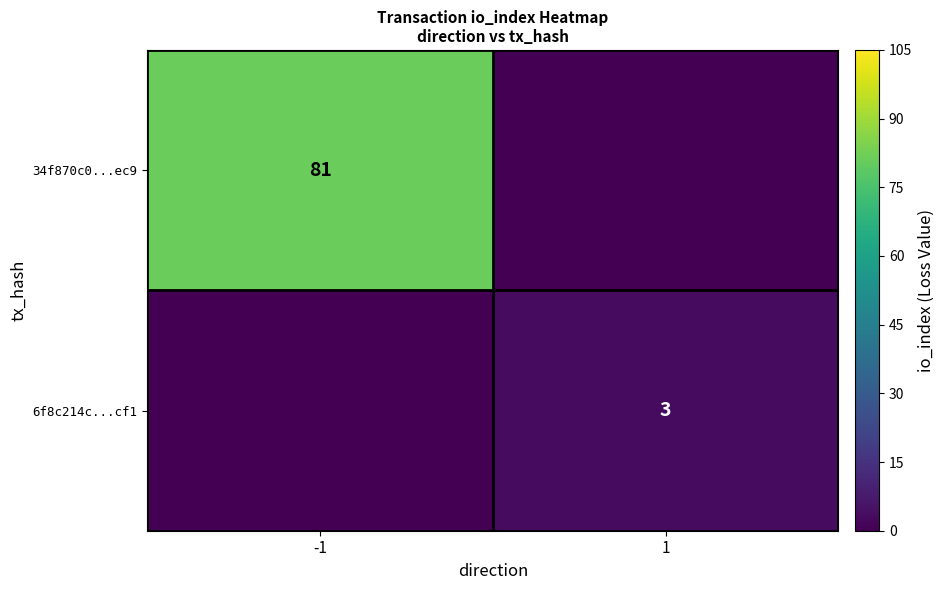

The value of 34f870c0...ec9 at -1 is 81. True or false?

True